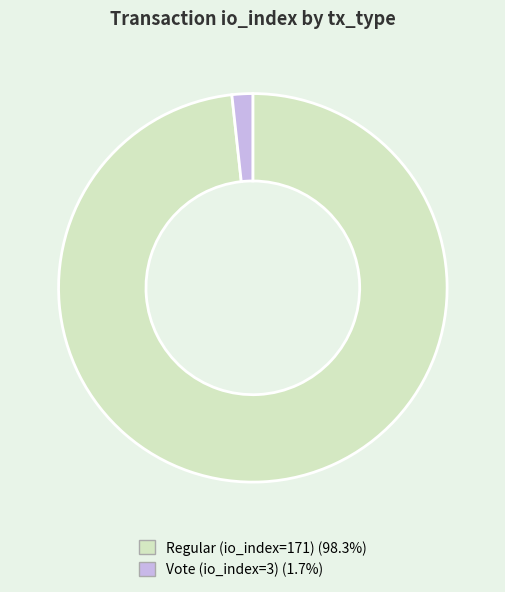

How many segments does this pie chart have?

2